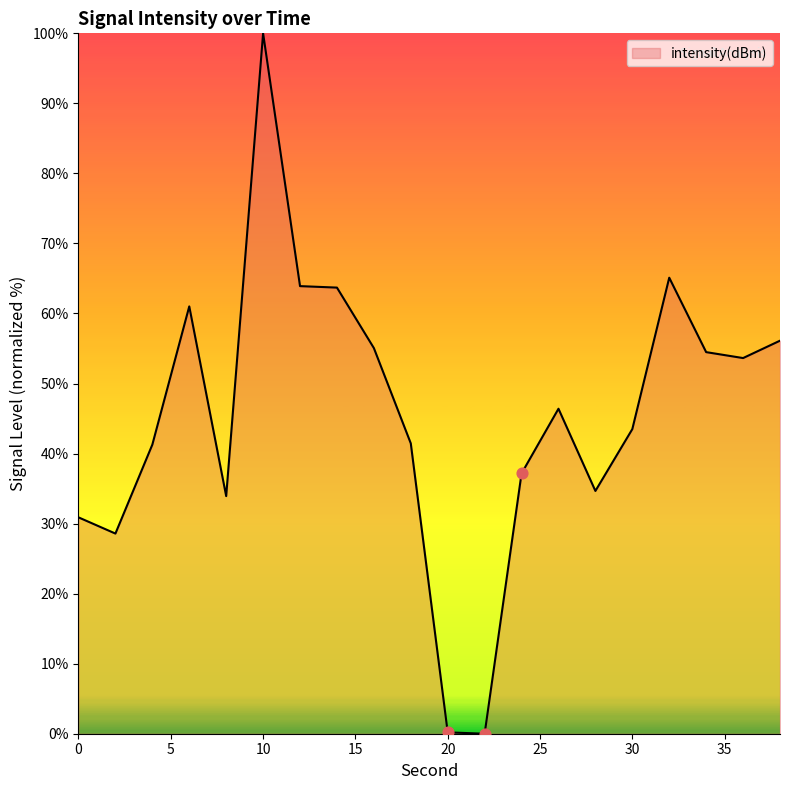

What is the greatest value displayed?

100.0